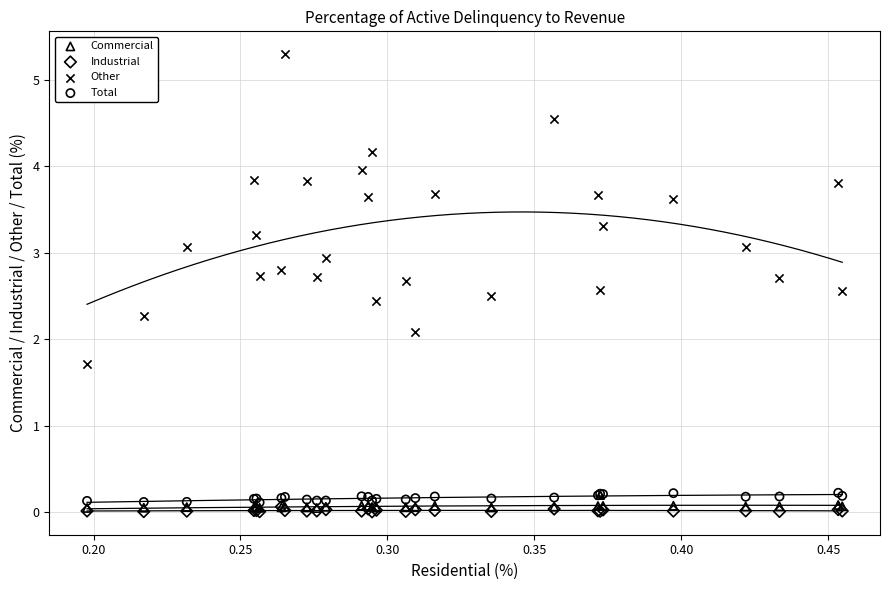

Which series contains the highest Y value?

Other